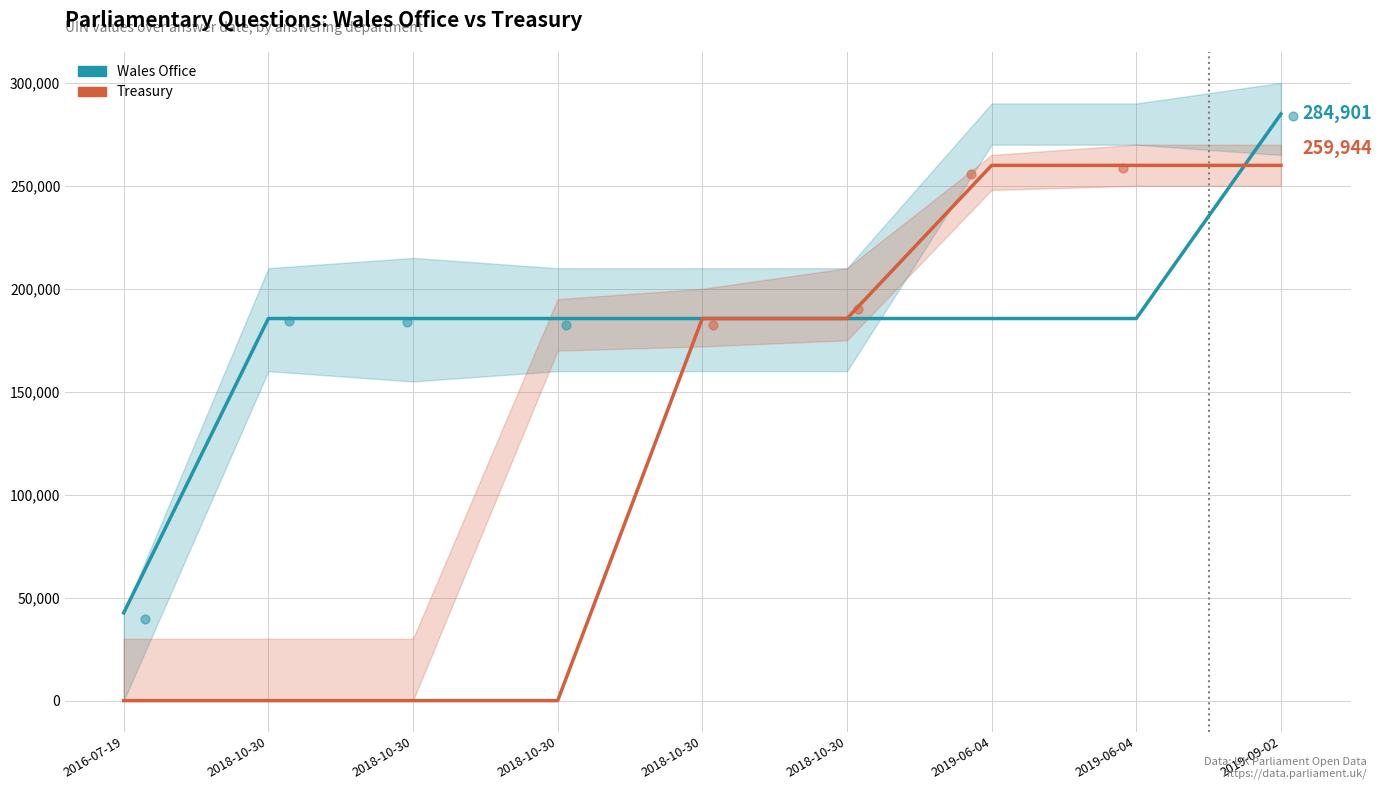

At how many categories does at least one series exceed 146958?

8